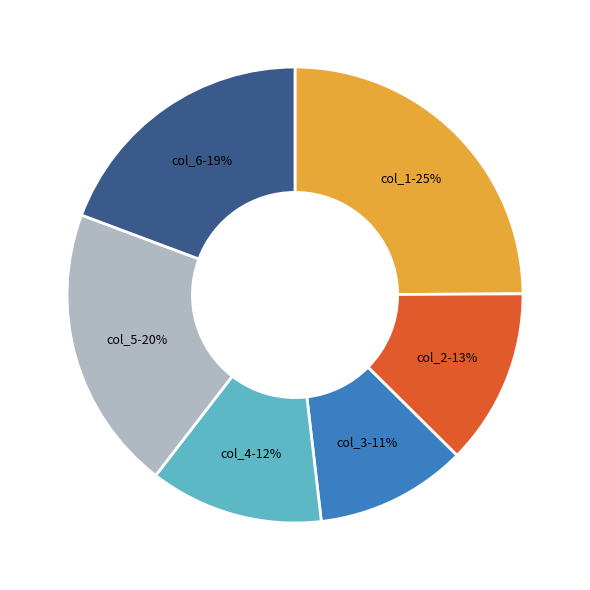

Count the number of slices in the pie.

6